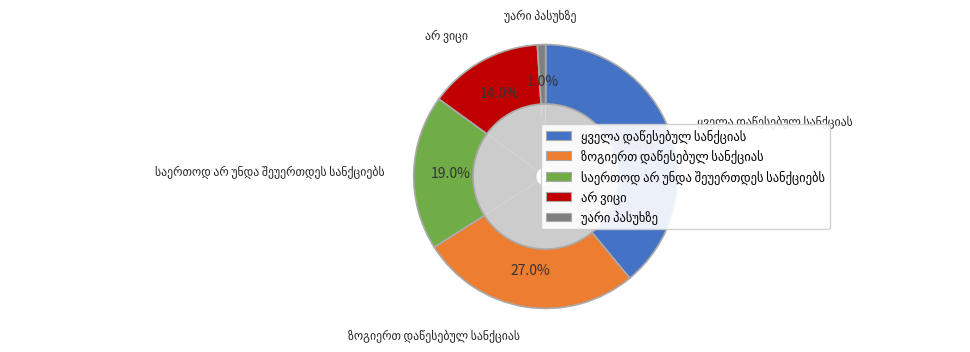

To the nearest percent, what portion does უარი პასუხზე represent?

1%